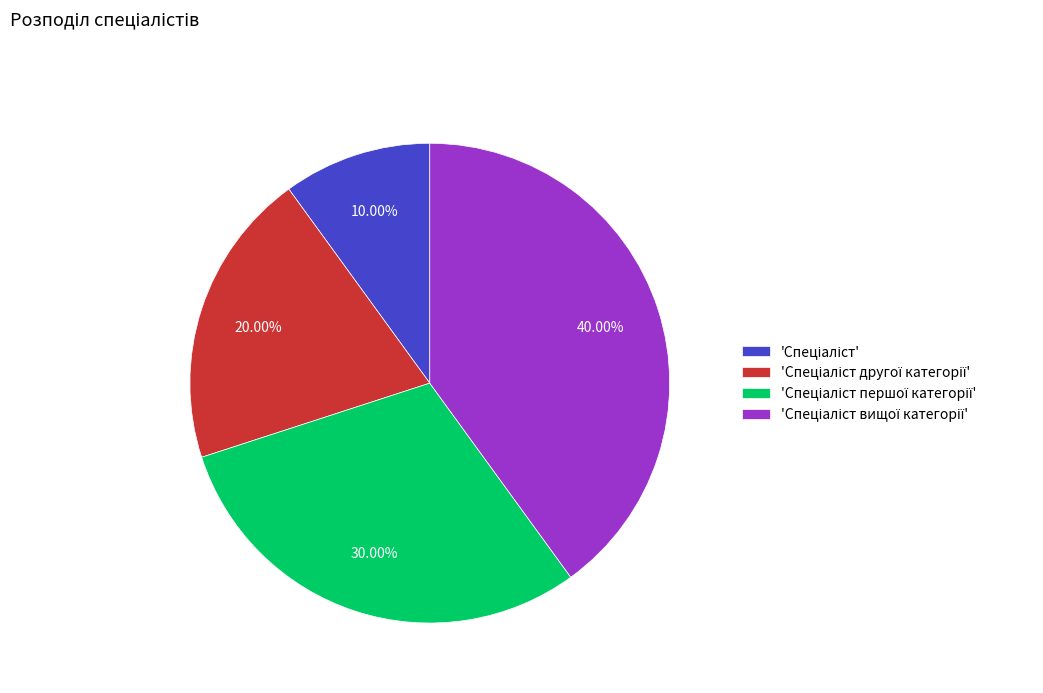

Does any single category account for the majority?

No